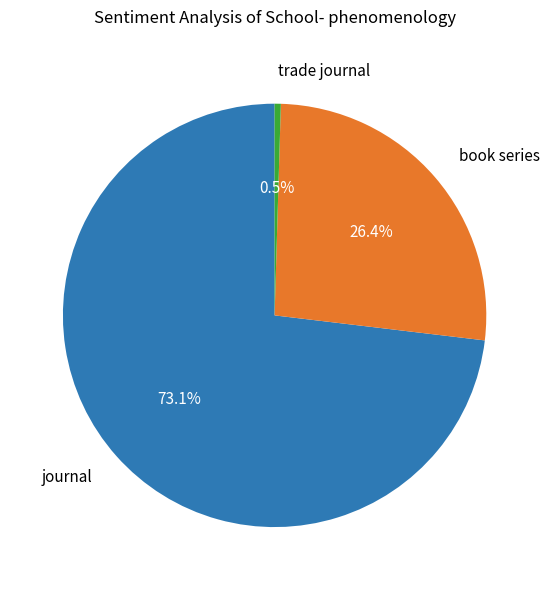

Which category has the smallest portion of the pie?

trade journal